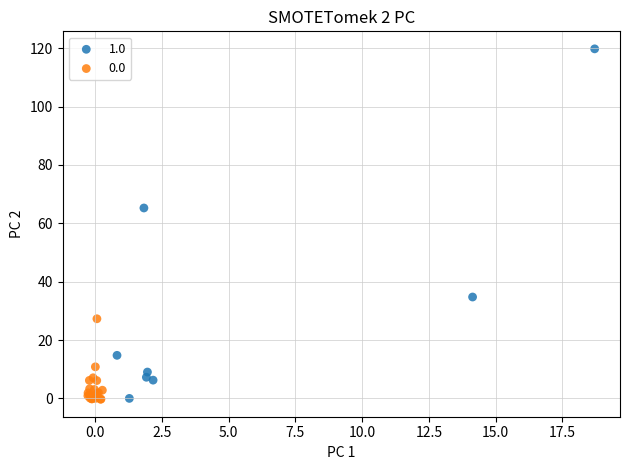

Which series has the largest Y range (max minus min)?

1.0